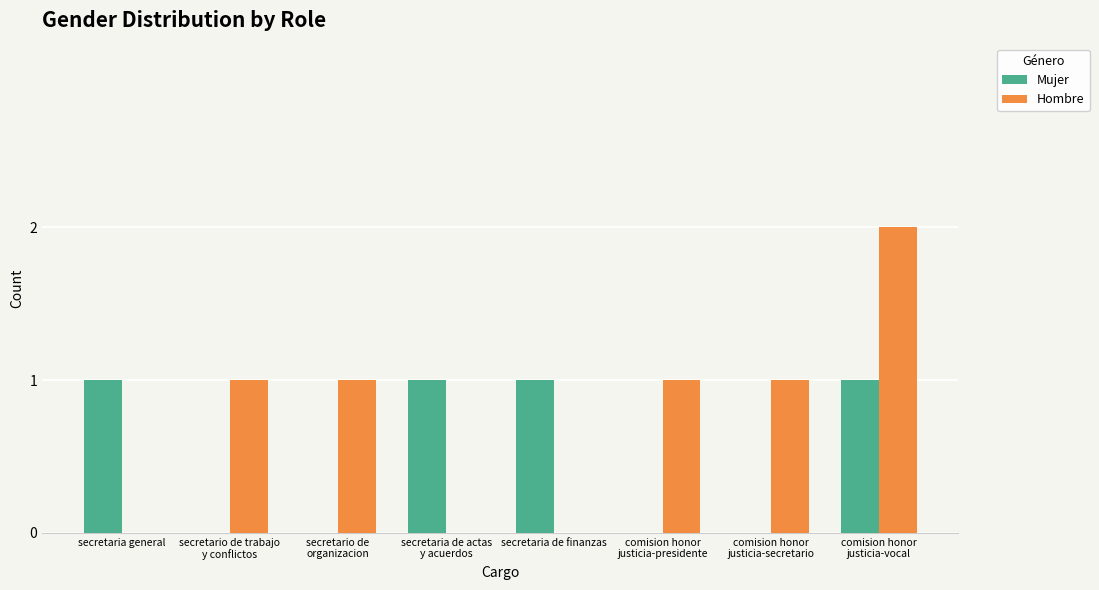

Reading left to right, transcribe all the data shown in this chart.

Mujer: secretaria general=1	secretario de trabajo
y conflictos=0	secretario de
organizacion=0	secretaria de actas
y acuerdos=1	secretaria de finanzas=1	comision honor
justicia-presidente=0	comision honor
justicia-secretario=0	comision honor
justicia-vocal=1
Hombre: secretaria general=0	secretario de trabajo
y conflictos=1	secretario de
organizacion=1	secretaria de actas
y acuerdos=0	secretaria de finanzas=0	comision honor
justicia-presidente=1	comision honor
justicia-secretario=1	comision honor
justicia-vocal=2